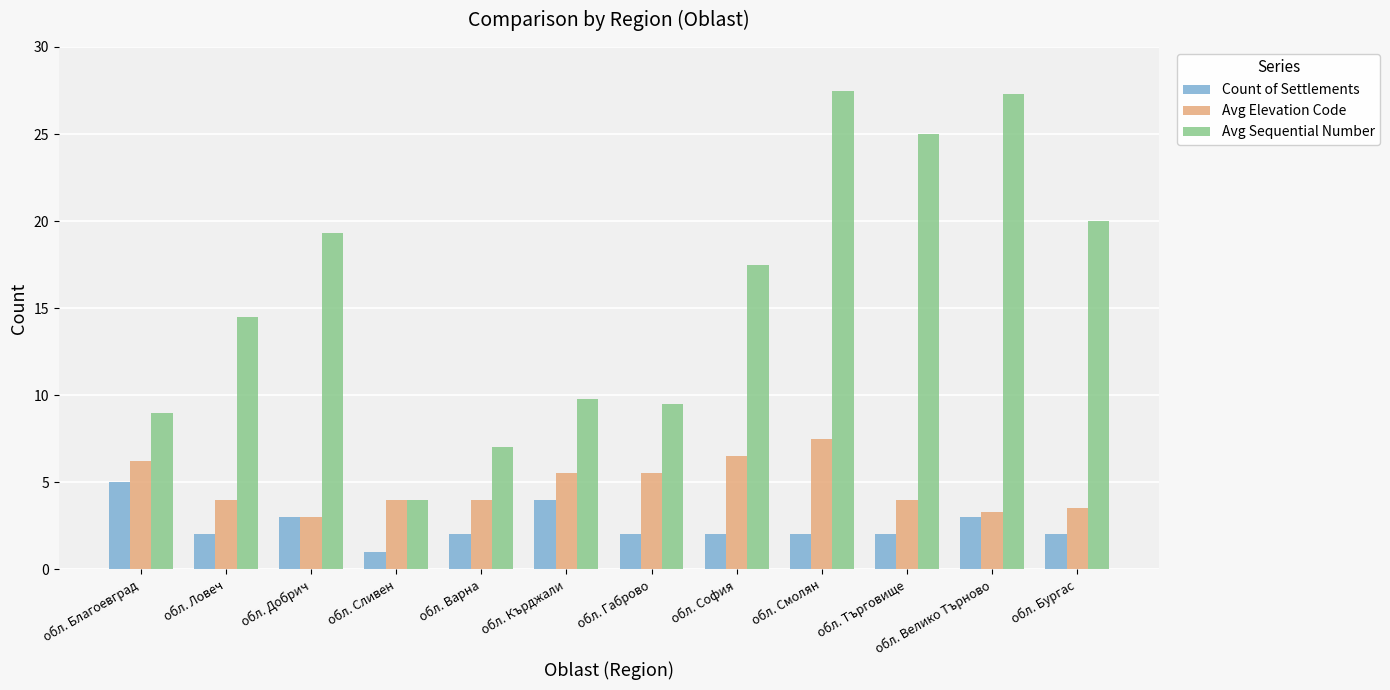

Does the chart contain any negative values?

No